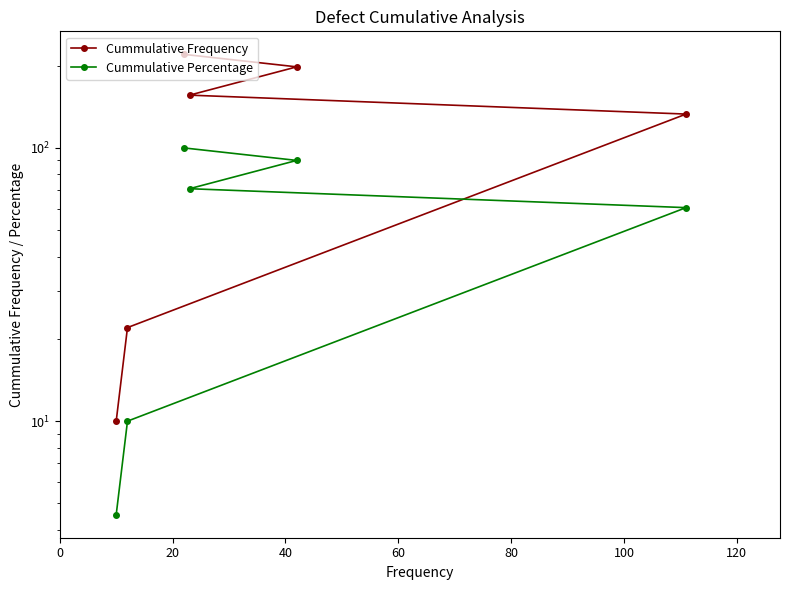

How many values in the Cummulative Percentage series are below 70?

3